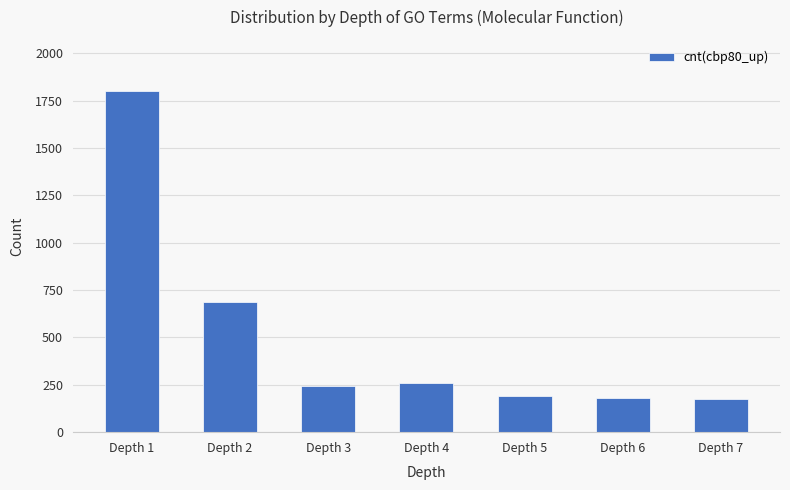

What is the average value?

505